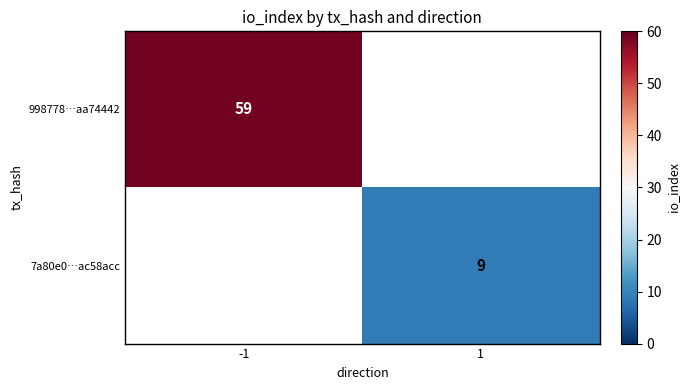

True or false: 998778…aa74442 has a value of 98.4 at -1.

False